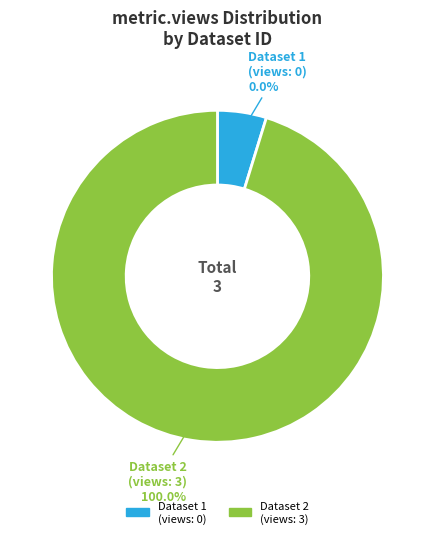

Which has a higher value, 5d257145454ae30523d447d5 or 649d0fff078190ea90217713?

5d257145454ae30523d447d5